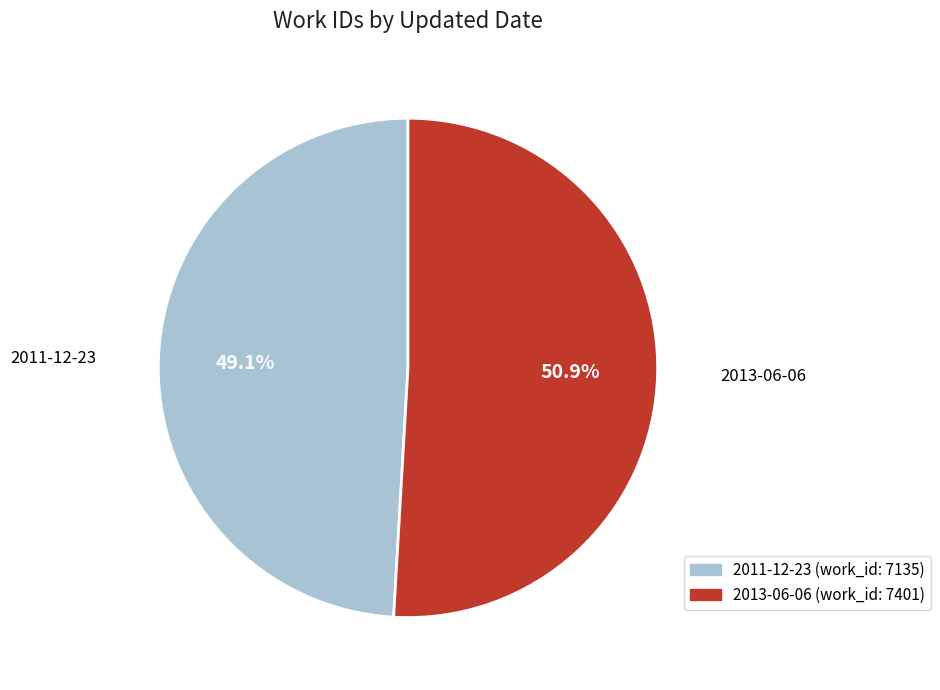

To the nearest percent, what portion does 2011-12-23 represent?

49%